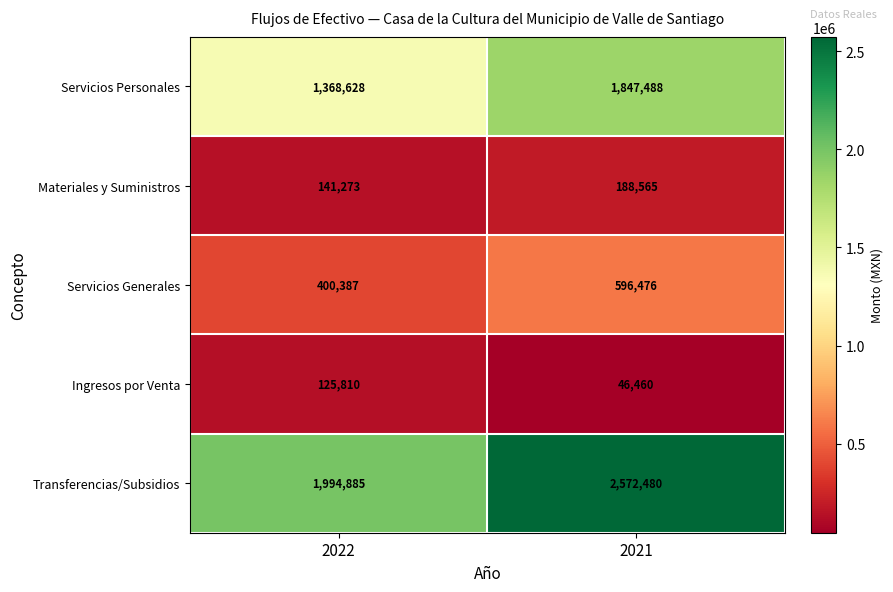

What is the difference between the highest and lowest values at 2022?

1869075